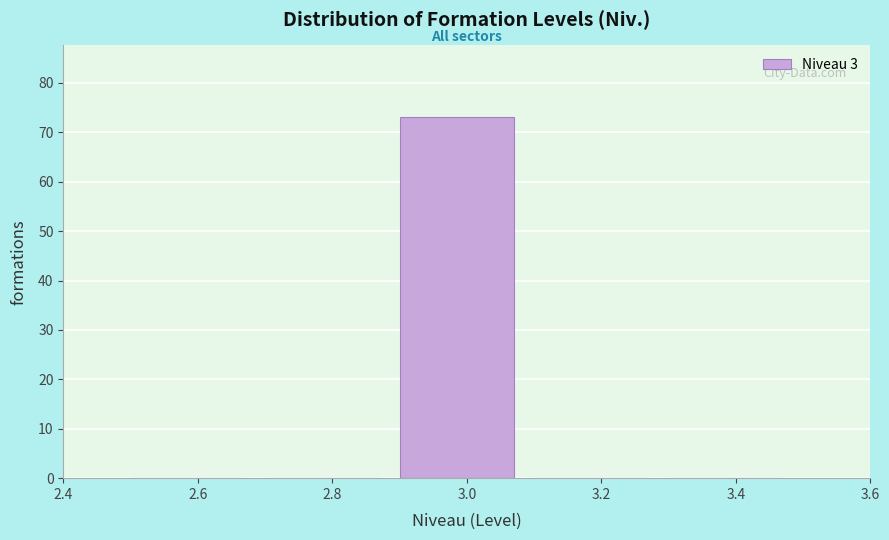

Reading left to right, transcribe this chart: for each bar, give the range it covers on the x-axis and its height. The values are not printed on the chart, so give them approximately, as read against the axis.

2.5 to 2.7: 0
2.7 to 2.9: 0
2.9 to 3.1: 73
3.1 to 3.3: 0
3.3 to 3.5: 0